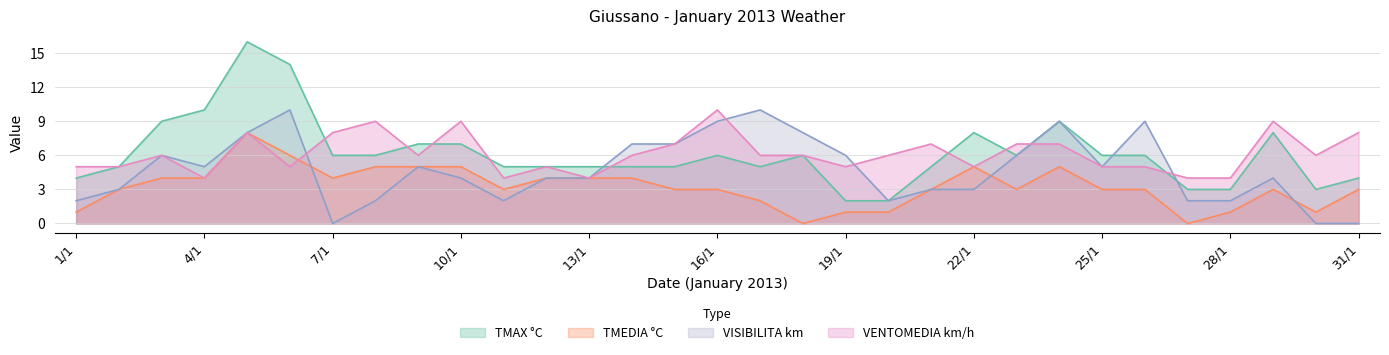

Which series changed the most between 4/1 and 17/1?

TMAX °C